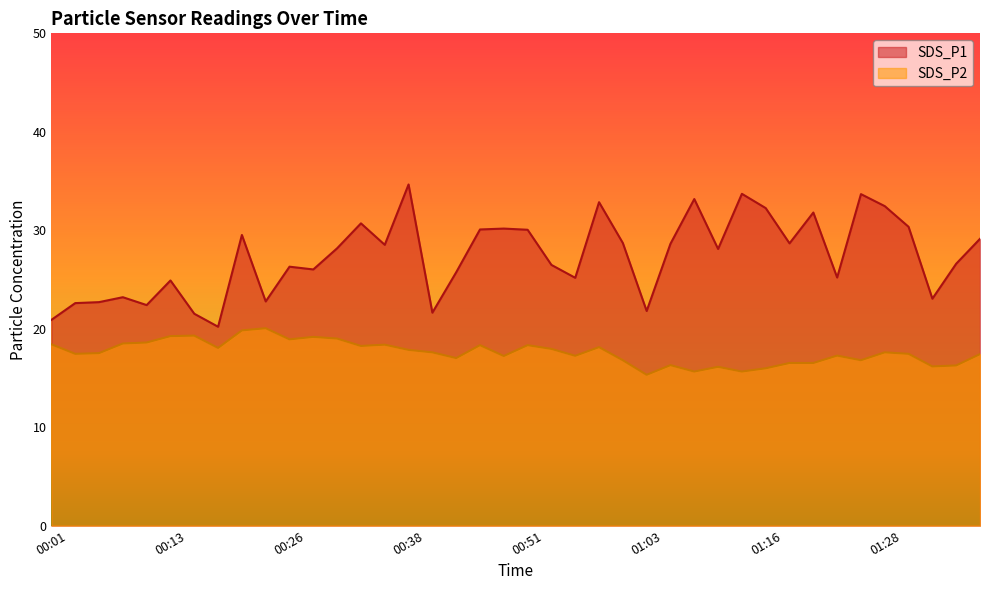

What position from the left is 01:28?

36